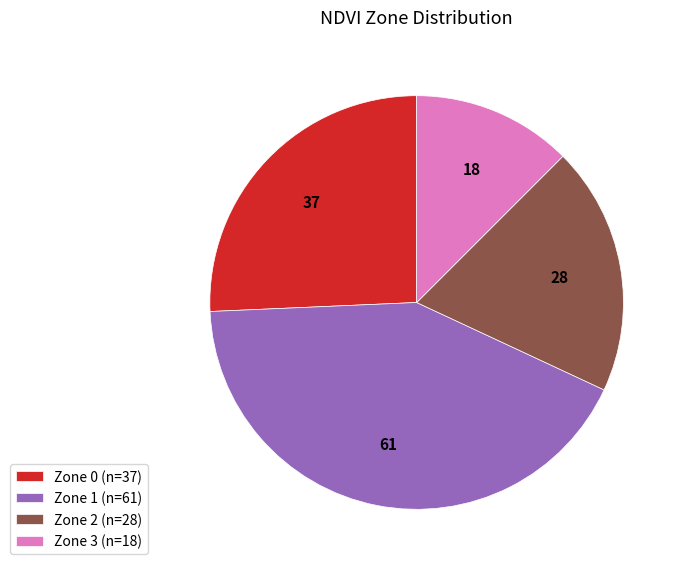

Does Zone 2 account for over 50% of the chart?

No